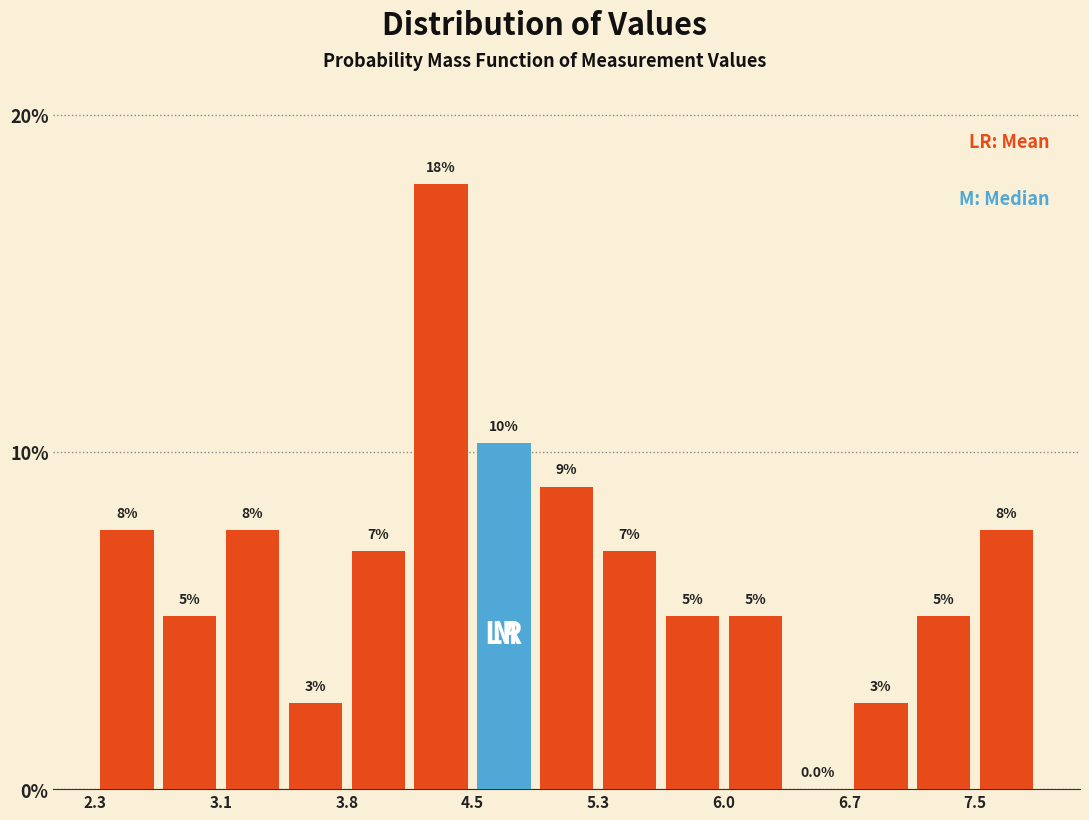

Read against the x-axis, roughly where is the centre of the tallest bar?

4.3